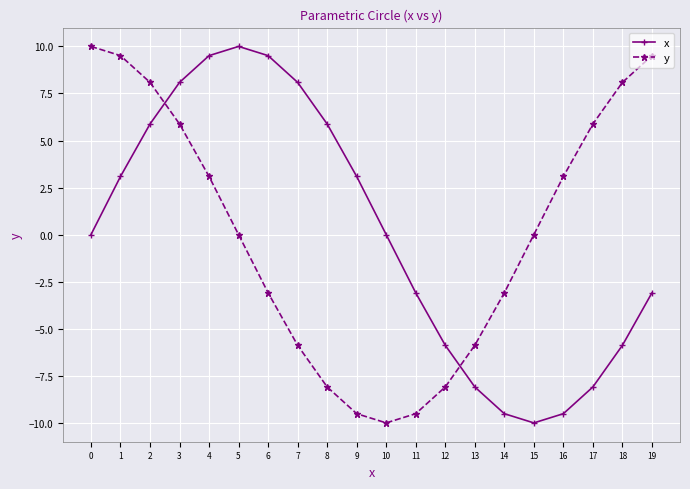

At 8, list the series in order from largest to smallest.

x, y